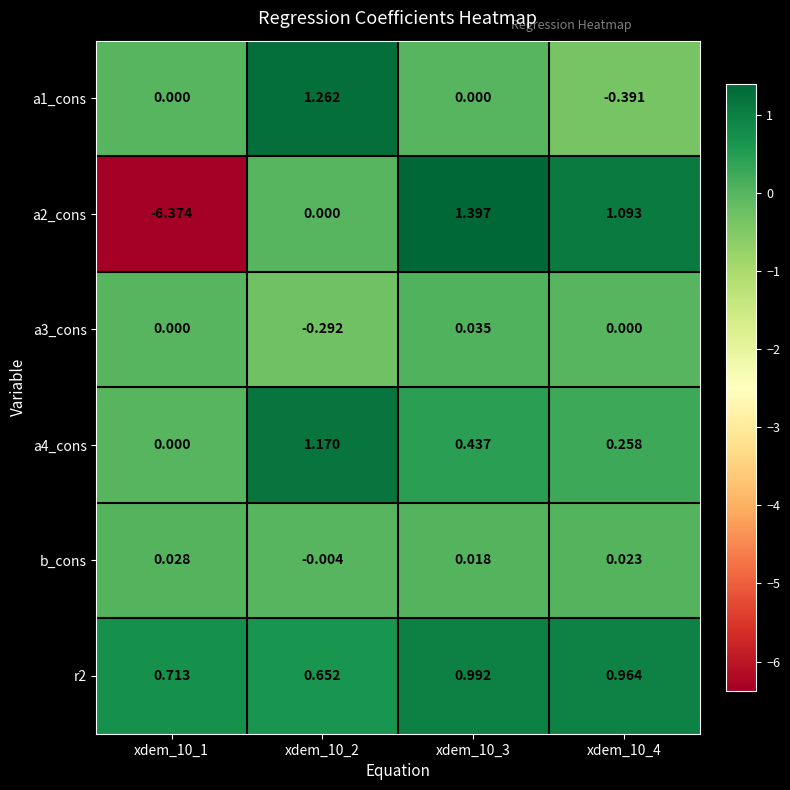

Is the value of r2 at xdem_10_2 greater than the value of b_cons at xdem_10_4?

Yes